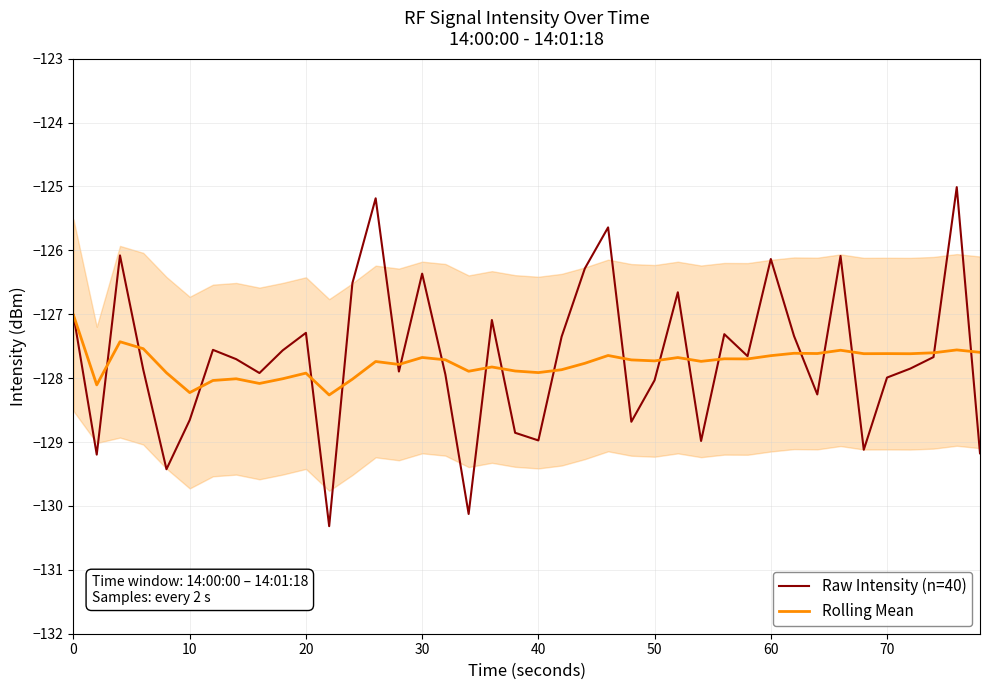

What is the maximum value for Rolling Mean?

-127.0